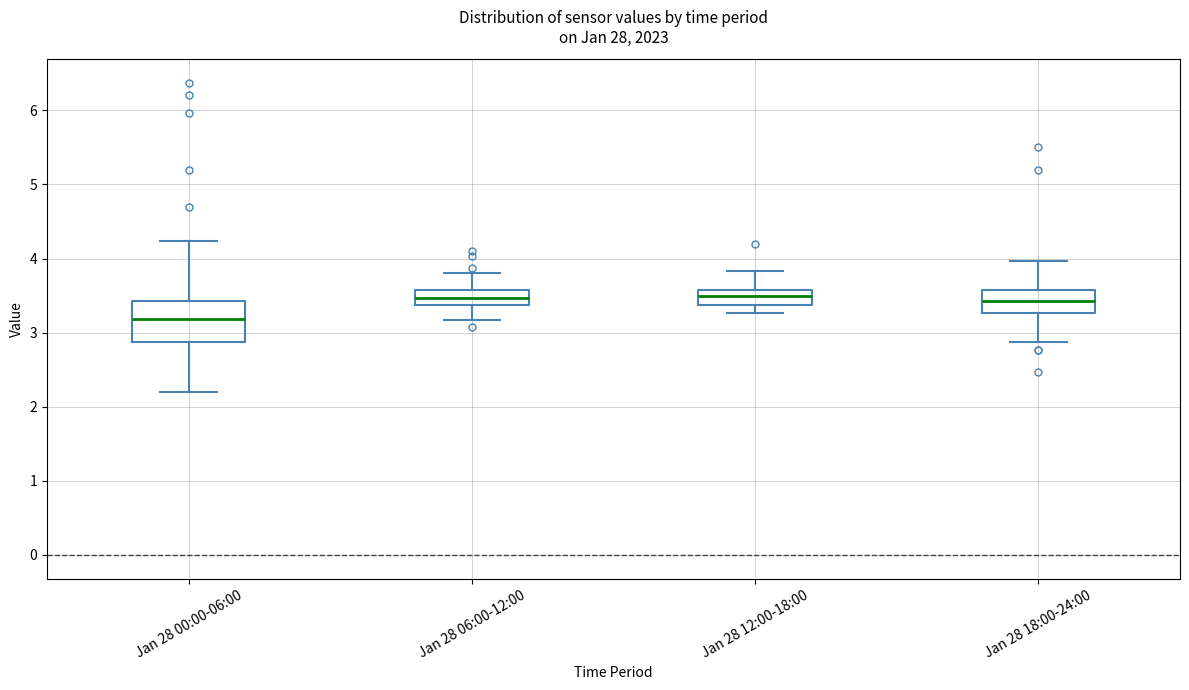

Where is the lower edge of the box for Jan 28 18:00-24:00 on the y-axis? The values are not printed on the chart, so give them approximately, as read against the axis.

3.3